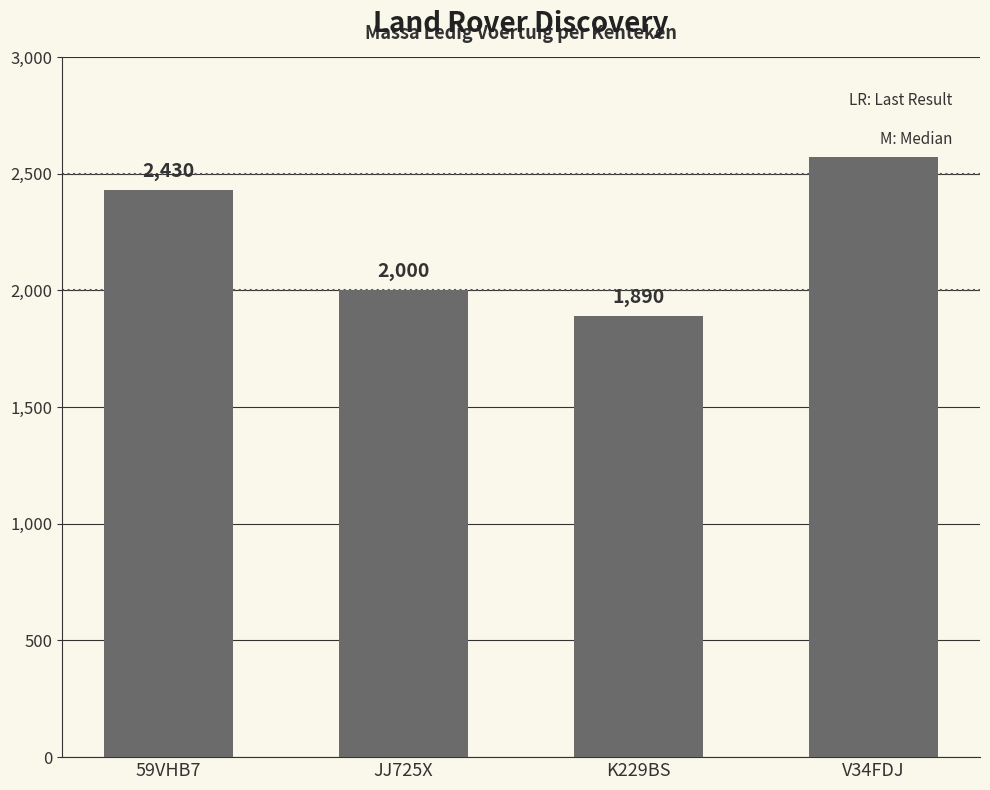

What is the label of the 1st bar from the right?

V34FDJ